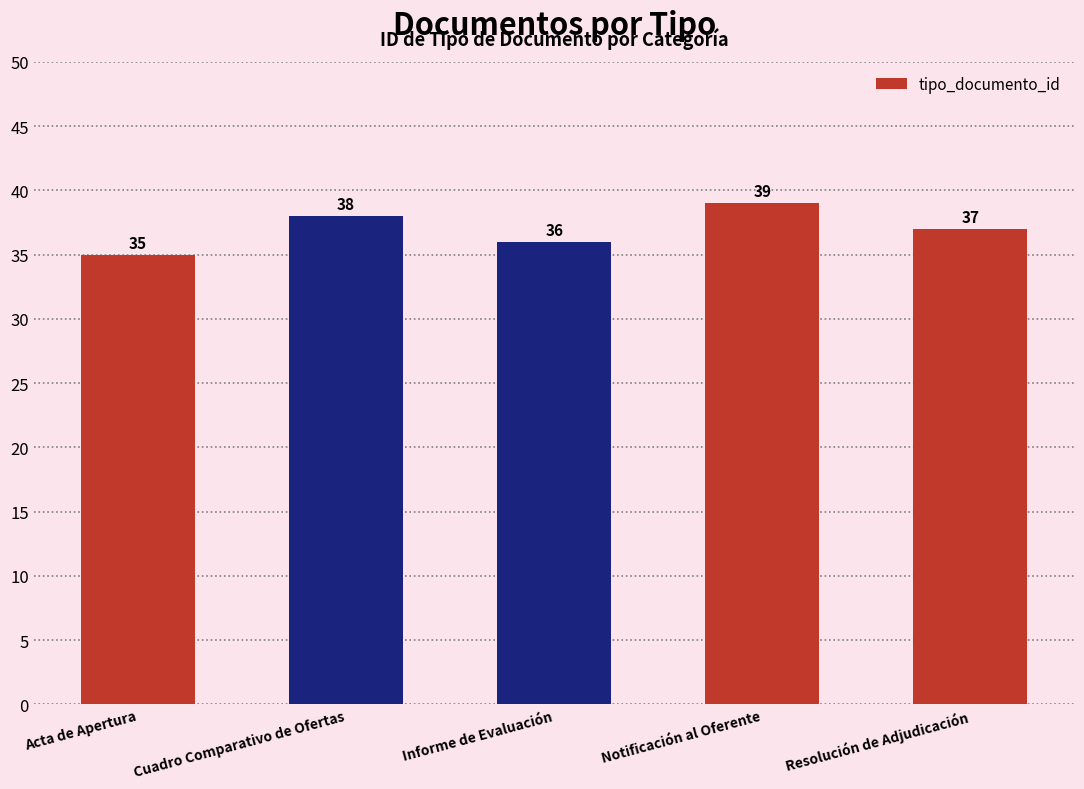

Rank the categories by value from highest to lowest.

Notificación al Oferente, Cuadro Comparativo de Ofertas, Resolución de Adjudicación, Informe de Evaluación, Acta de Apertura